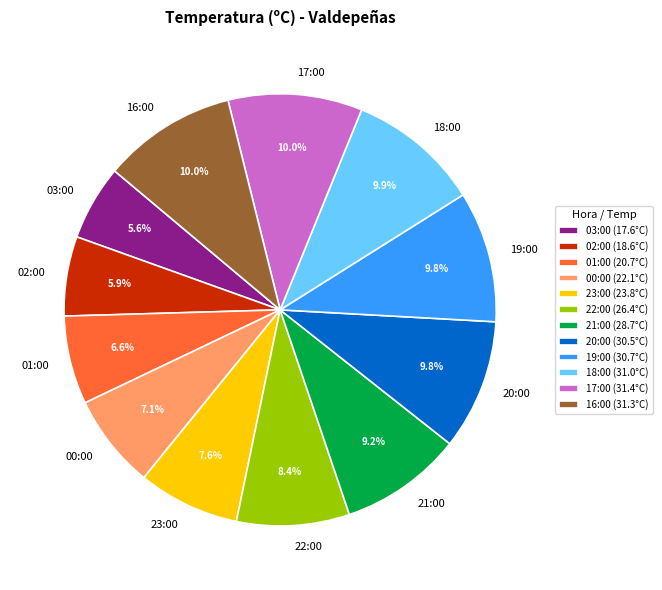

Is there any slice that represents more than half of the pie?

No